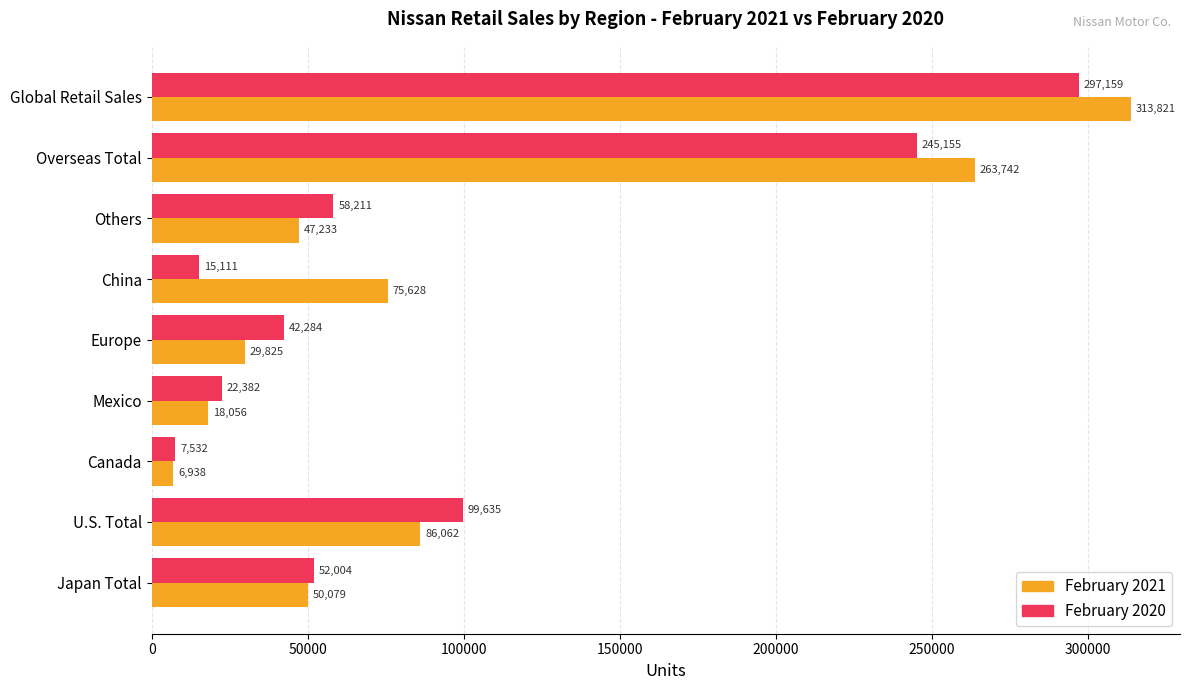

At which label is February 2020 closest to 152345?

U.S. Total